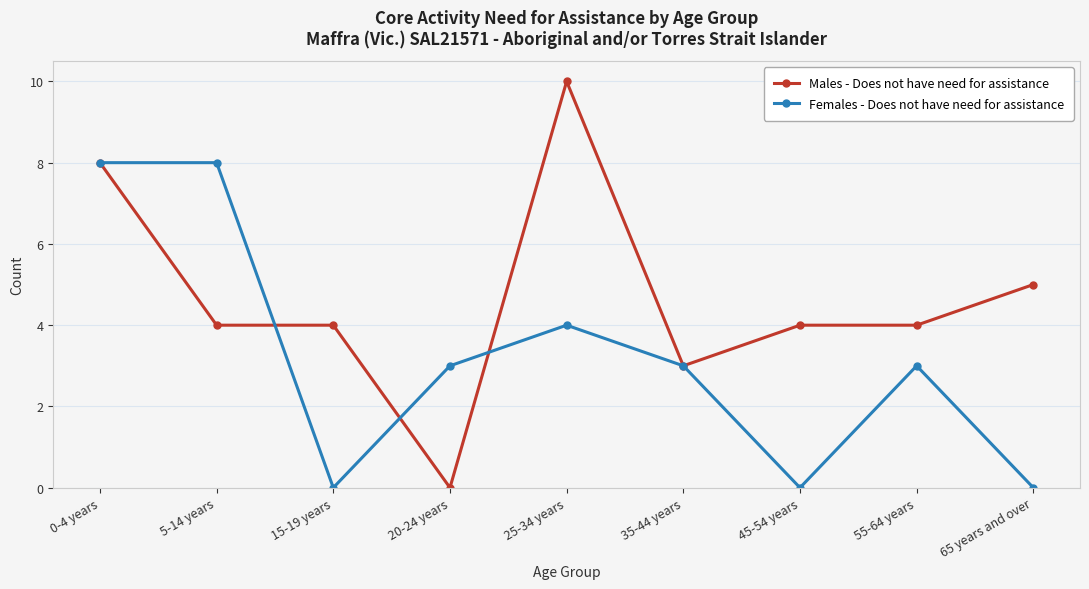

Which label corresponds to the largest value in the chart?

25-34 years